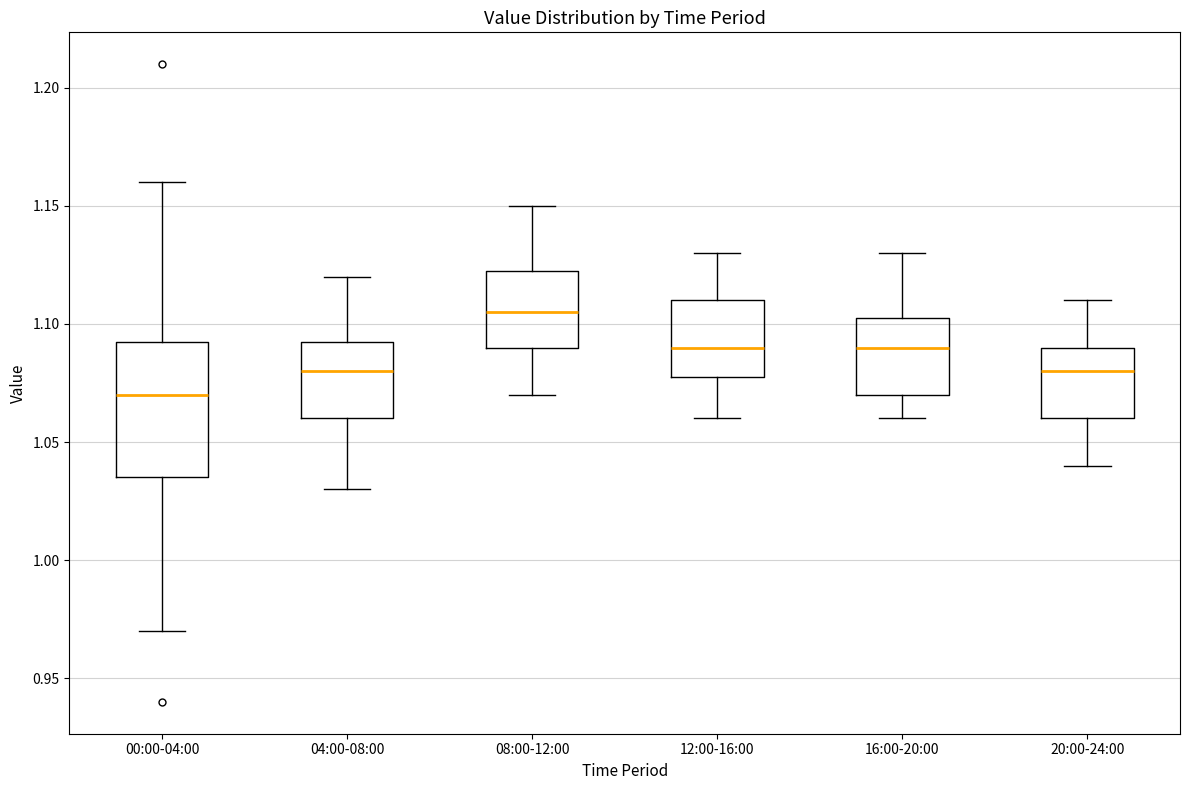

Which box is the tallest, from its lower edge to its upper edge?

00:00-04:00